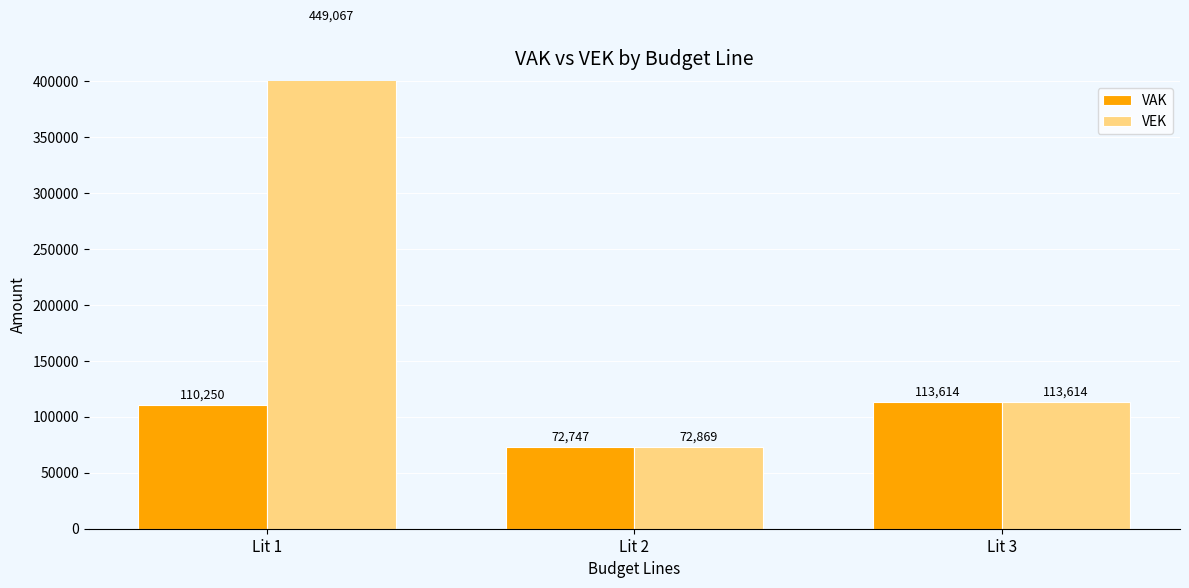

What is the value of the VEK bar at the 1st from the left?

449067